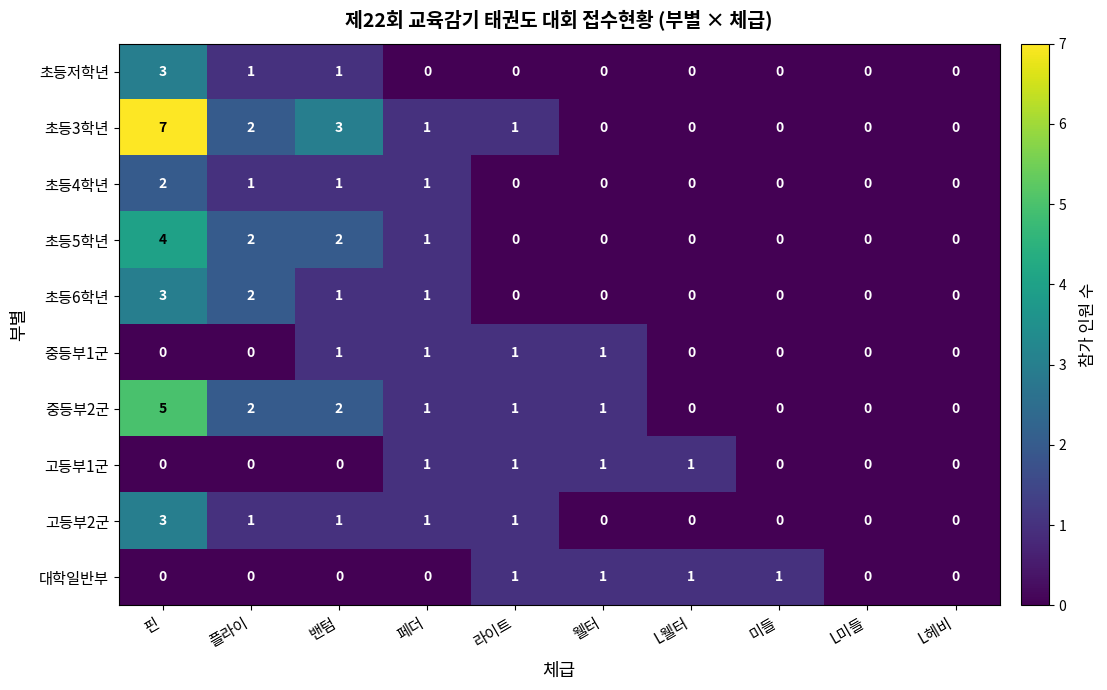

What is the difference between the maximum and second lowest values in the 초등5학년 series?

4